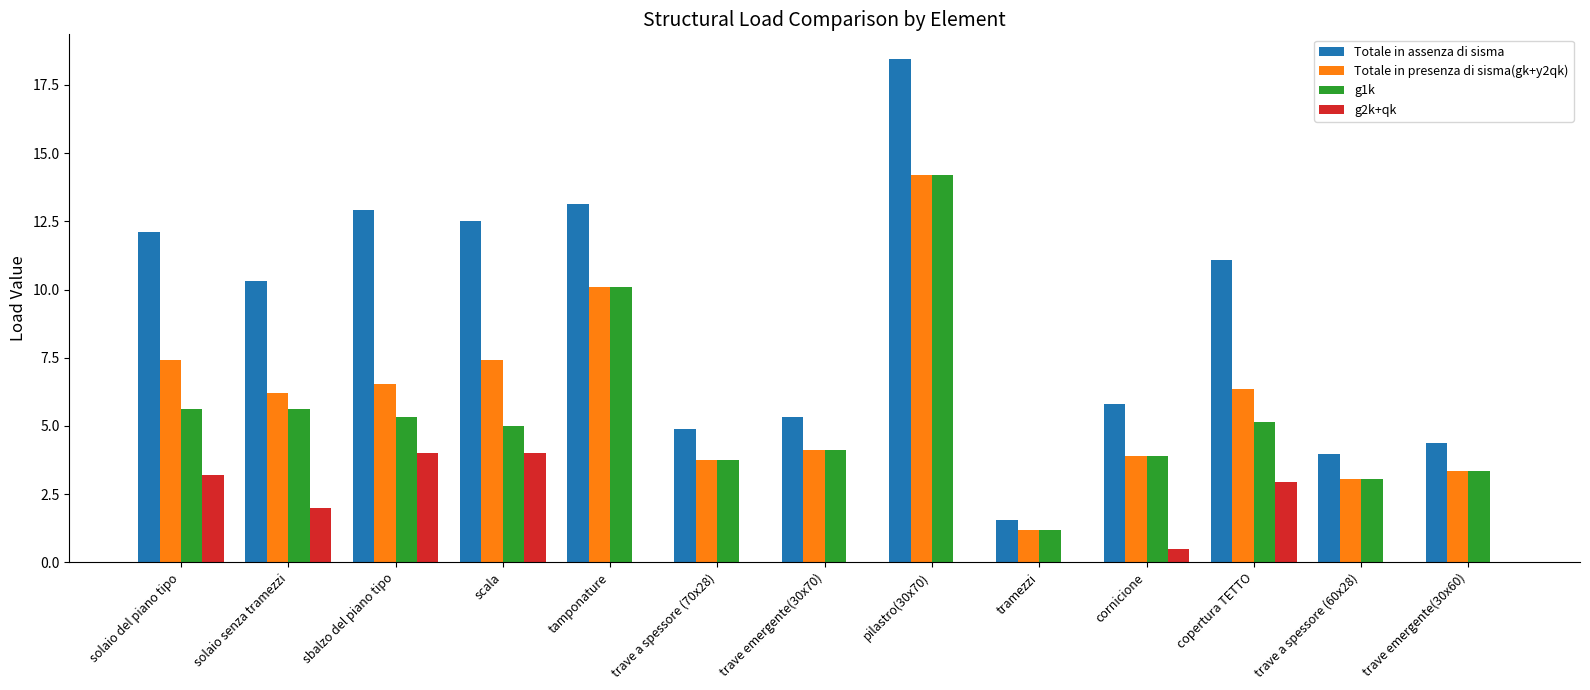

Which series has the largest range (max minus min)?

Totale in assenza di sisma